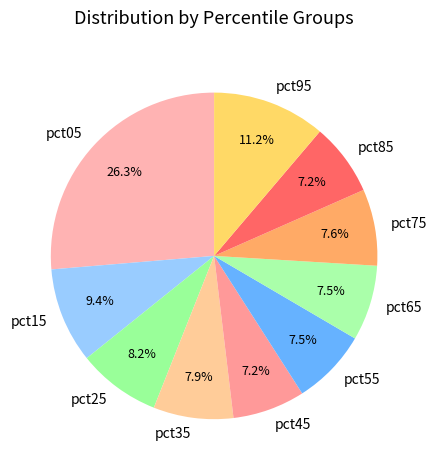

What portion of the pie excludes pct95?

88.8%